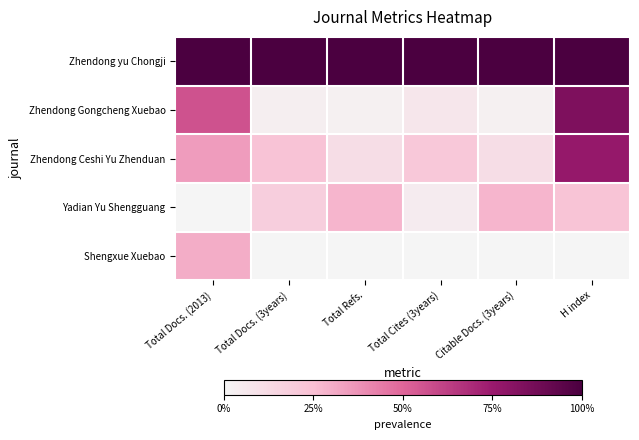

What is the greatest value displayed?

1.0